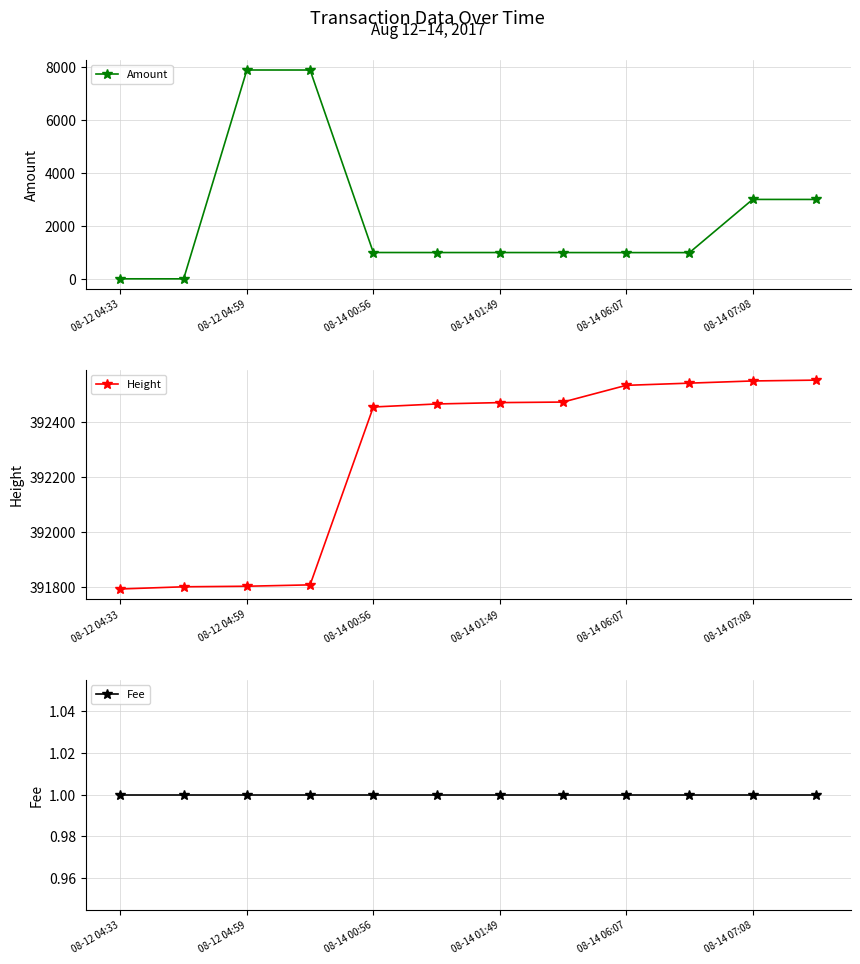

Is it true that Height equals 391792 at 08-12 04:33?

True